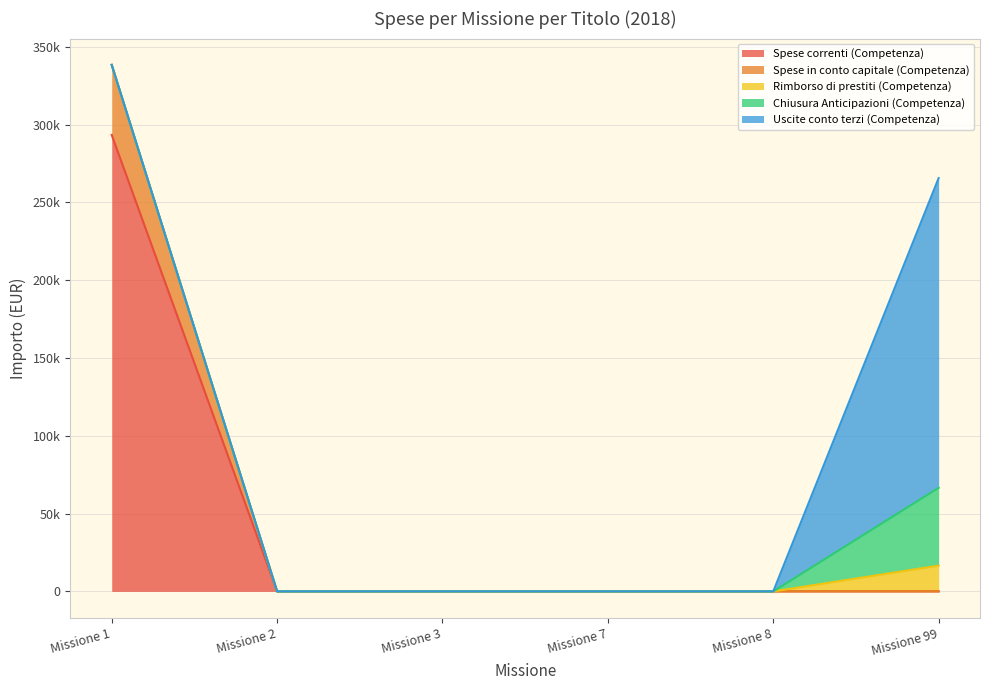

List the series in order of their peak value, highest first.

Spese correnti (Competenza), Uscite conto terzi (Competenza), Chiusura Anticipazioni (Competenza), Spese in conto capitale (Competenza), Rimborso di prestiti (Competenza)